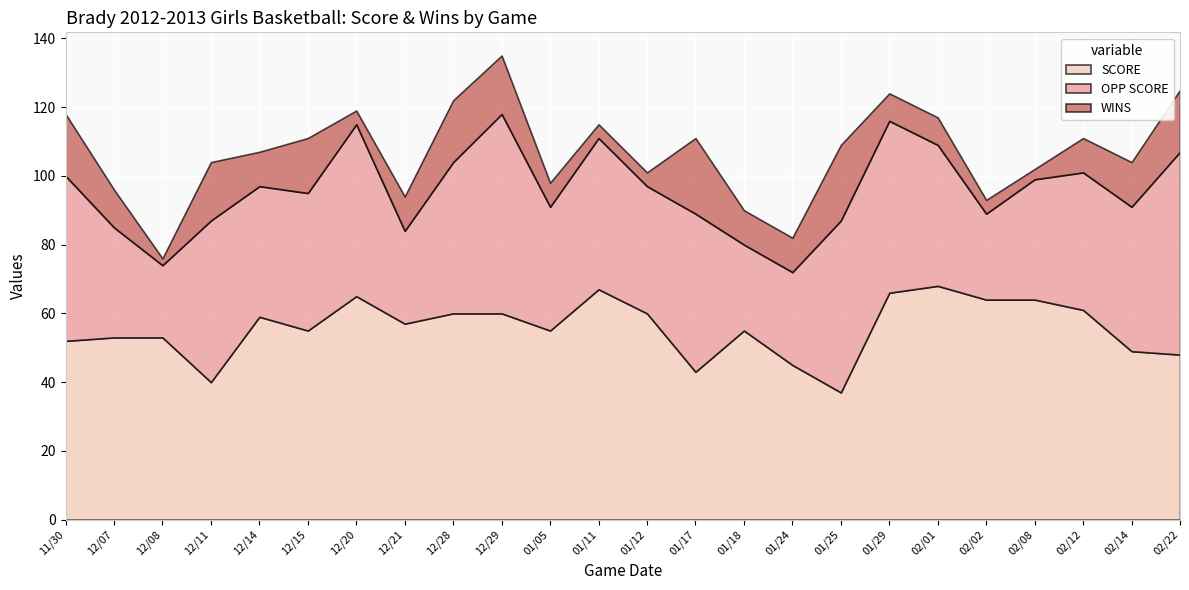

True or false: WINS has a value of 7 at 02/02.

False